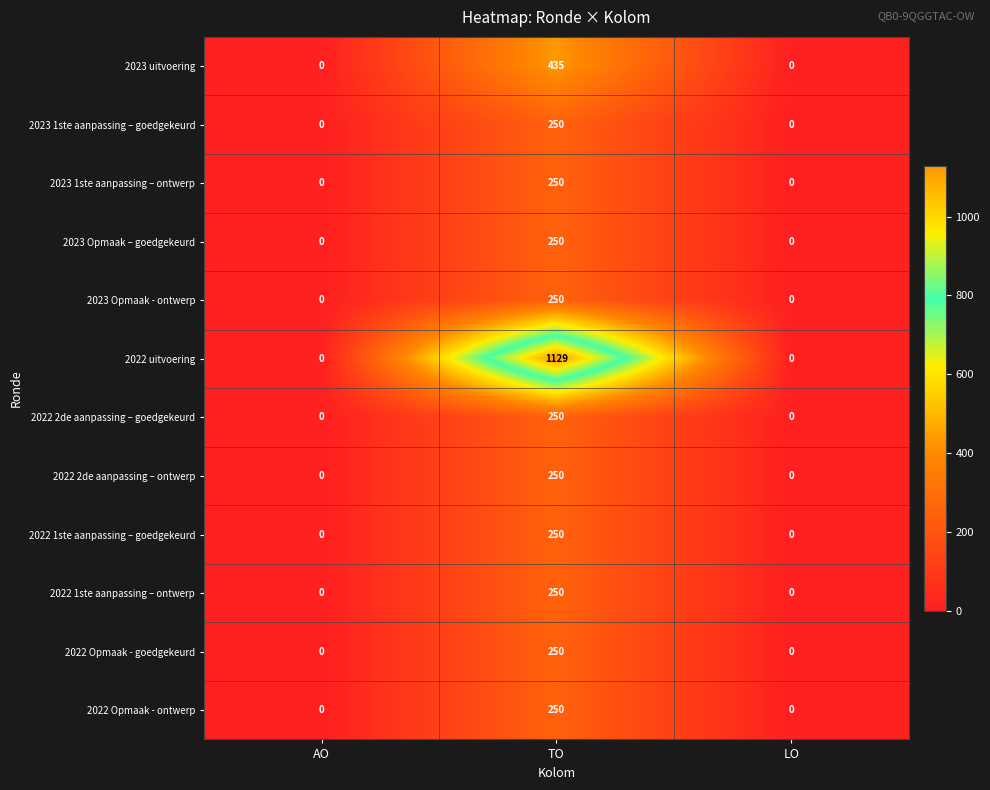

Which series has the largest total across all categories?

2022 uitvoering